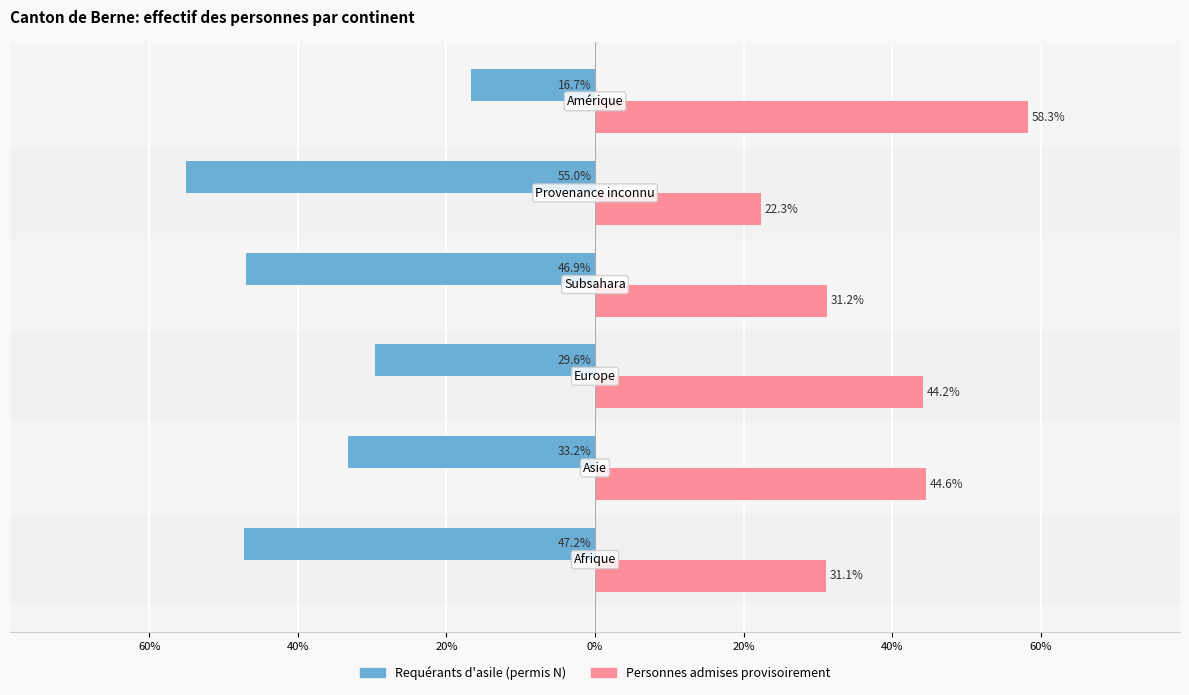

Reading left to right, extract all data points from this chart.

Personnes potentiellement actives (permis N): 80%=-47.2	60%=-33.2	40%=-29.6	20%=-46.9	0%=-55.0	20%=-16.7
Personnes potentiellement actives (prov.): 80%=31.1	60%=44.6	40%=44.2	20%=31.2	0%=22.3	20%=58.3